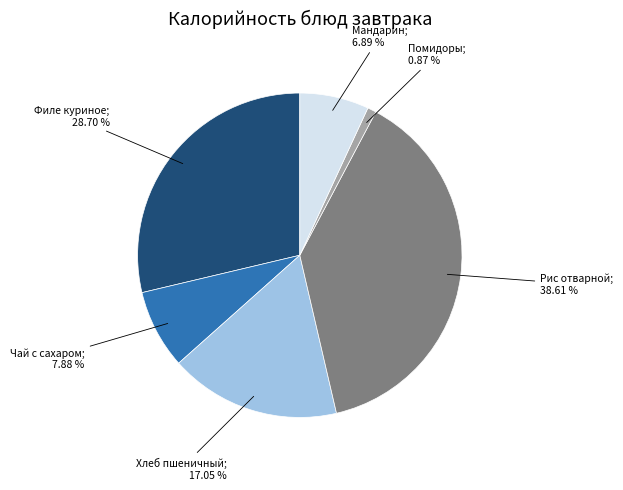

Does any single category account for the majority?

No